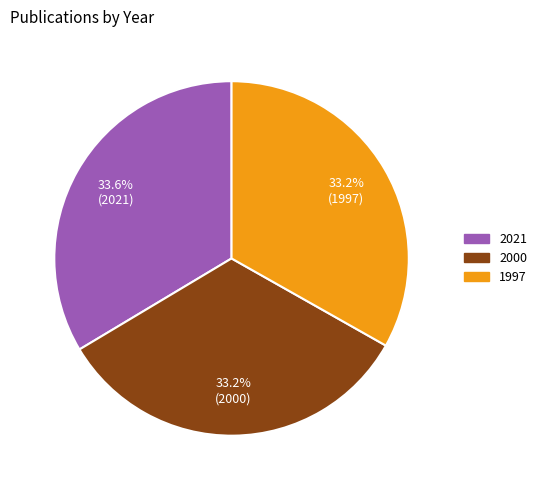

What is the ratio of the value at 1997 to the value at 2000?

1.0